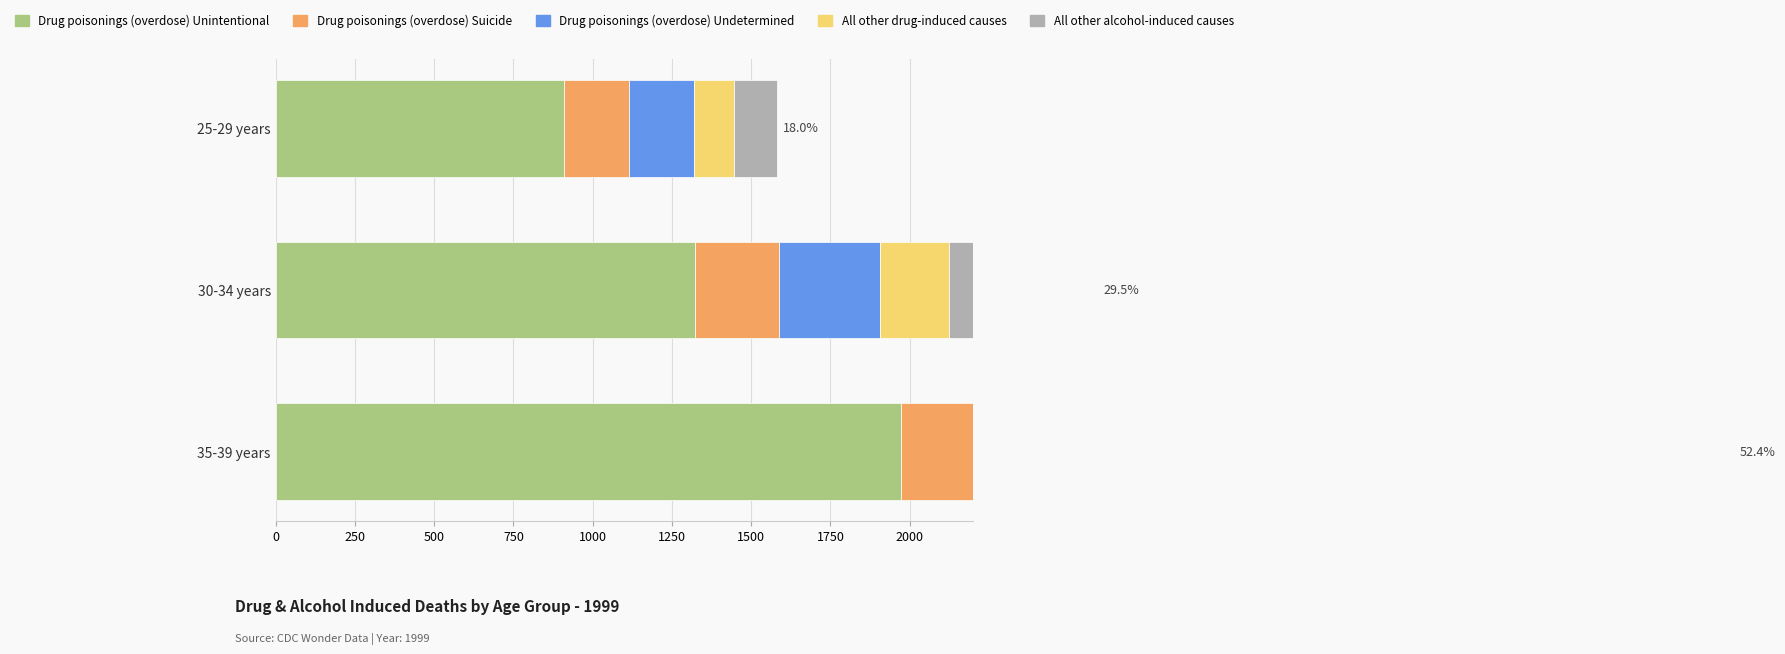

Reading left to right, list all the values displayed in this chart.

Drug poisonings (overdose) Unintentional: 908	1324	1971
Drug poisonings (overdose) Suicide: 205	265	437
Drug poisonings (overdose) Undetermined: 208	317	487
All other drug-induced causes: 126	217	345
All other alcohol-induced causes: 133	467	1359